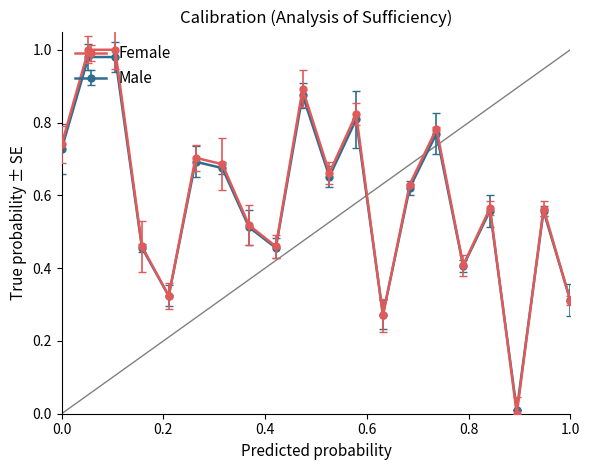

Which series has the widest spread of values?

Female